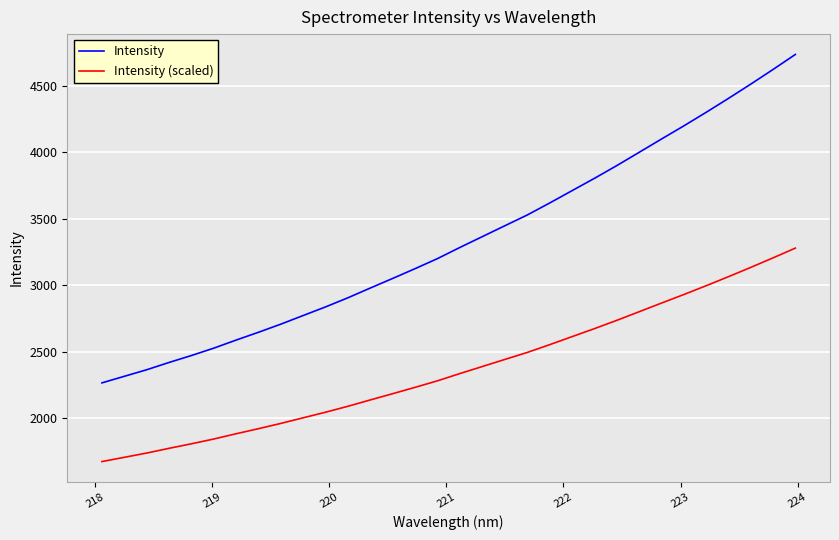

Which series has the widest spread of values?

Intensity